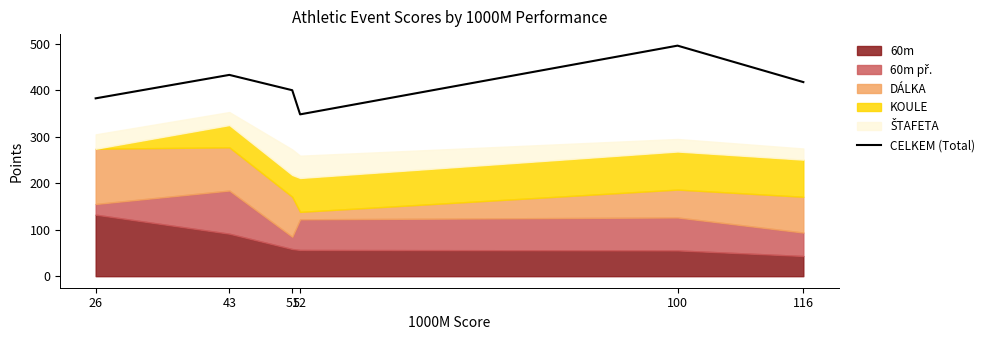

Approximately how many times larger is the value at 52 compared to 116?

0.8